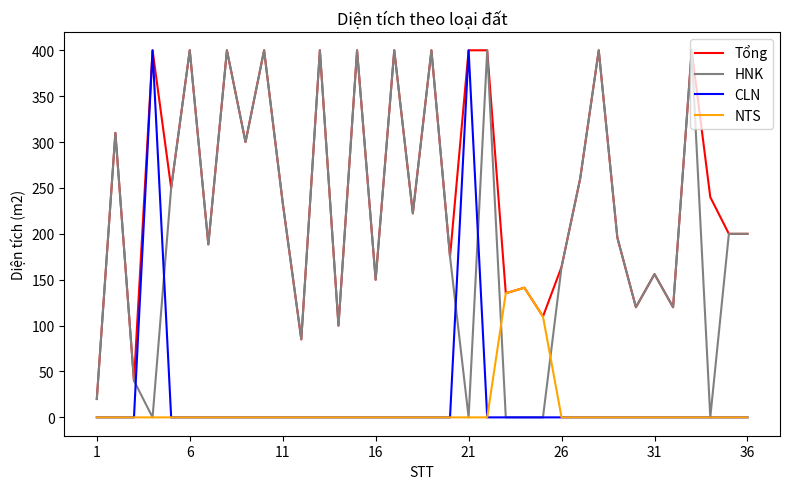

What is the minimum value for Tổng?

20.0